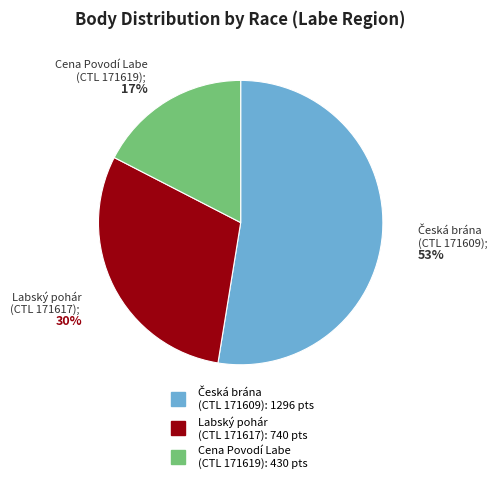

To the nearest percent, what is the average slice percentage?

33%